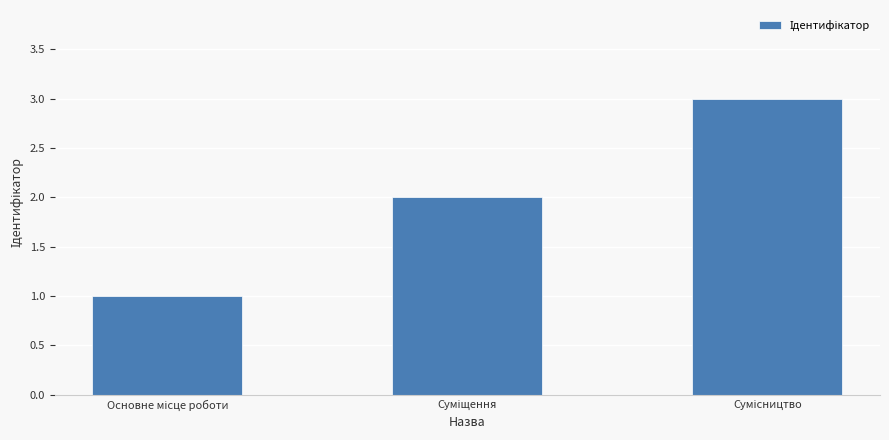

Reading left to right, list all the values displayed in this chart.

1	2	3